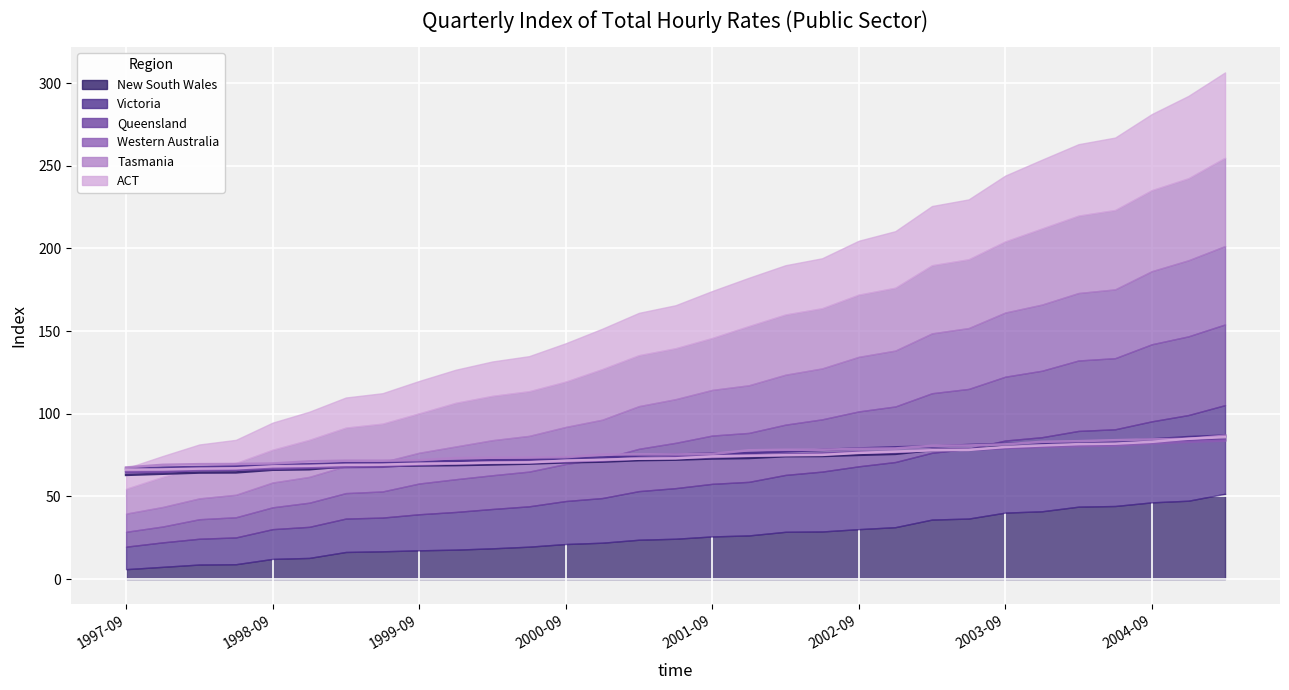

Which series has the largest range (max minus min)?

New South Wales